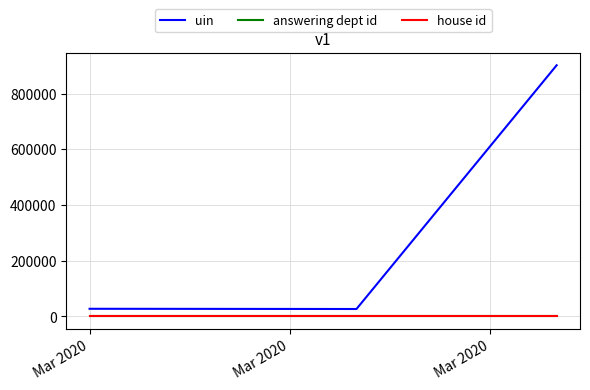

What is the minimum value for uin?

26189